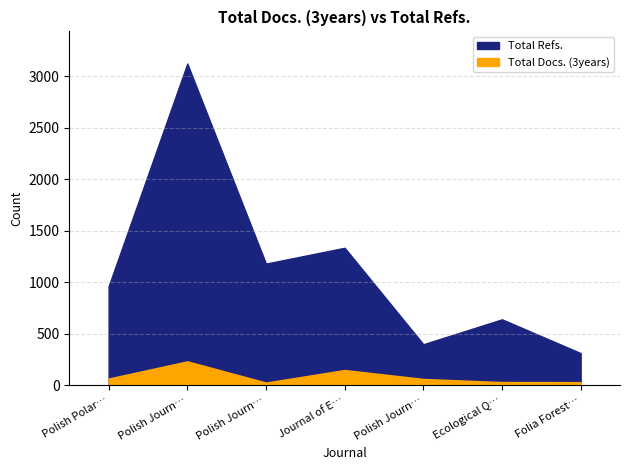

What is the minimum value shown in the chart?

25